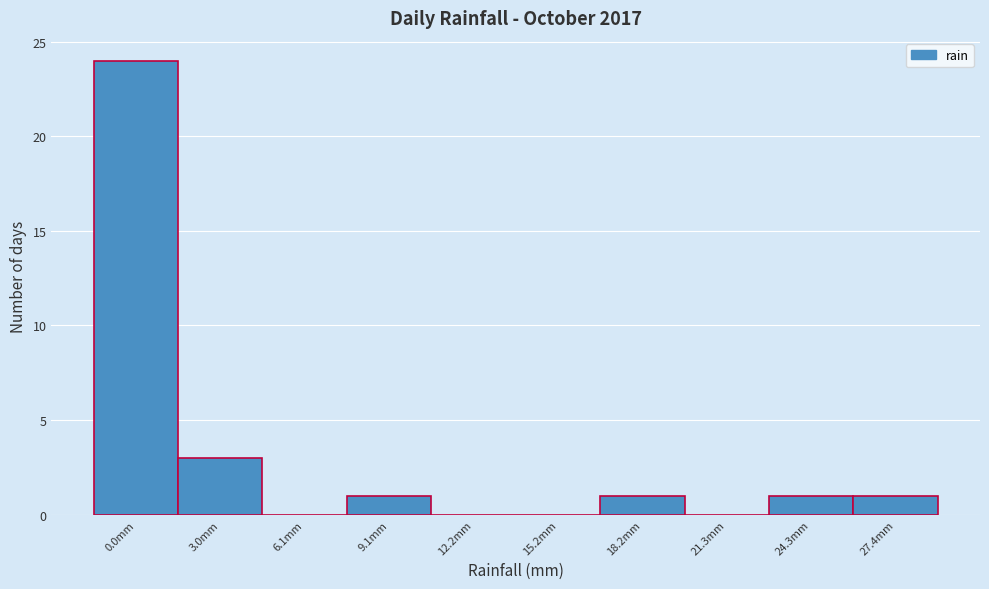

Reading left to right, what are all the values shown in this chart?

0.0mm=24	3.0mm=3	6.1mm=0	9.1mm=1	12.2mm=0	15.2mm=0	18.2mm=1	21.3mm=0	24.3mm=1	27.4mm=1